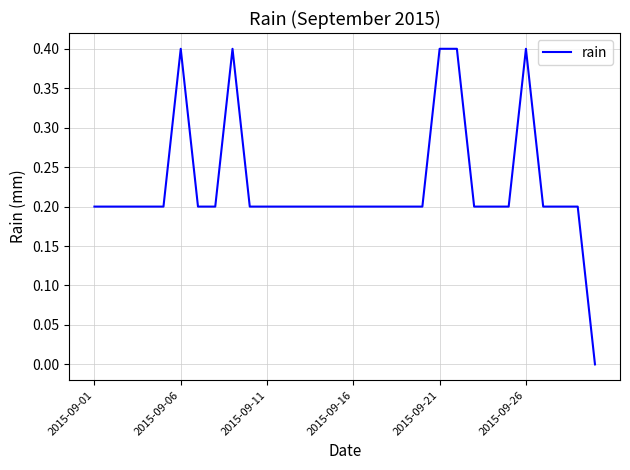

What is the difference between the maximum and minimum values?

0.4